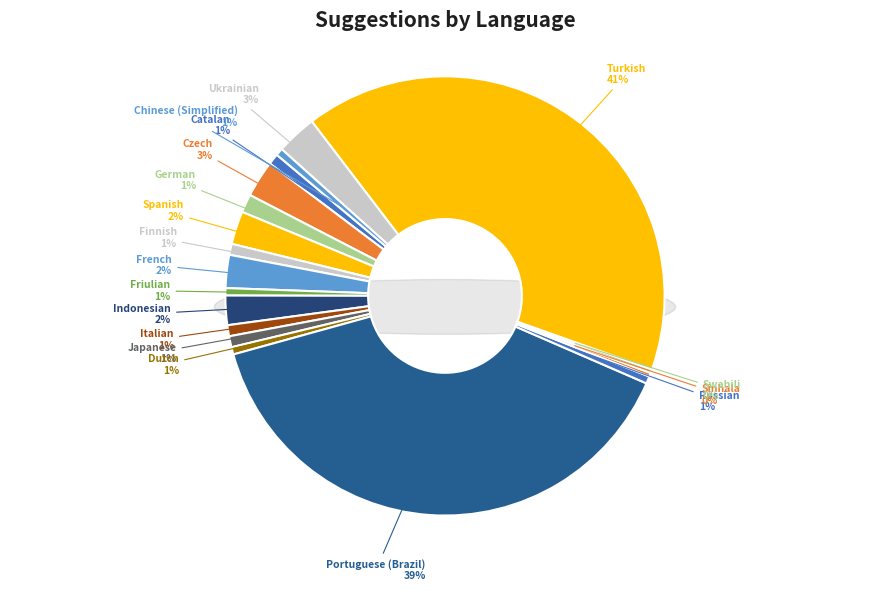

Do Russian and Spanish together represent more than half of the pie?

No